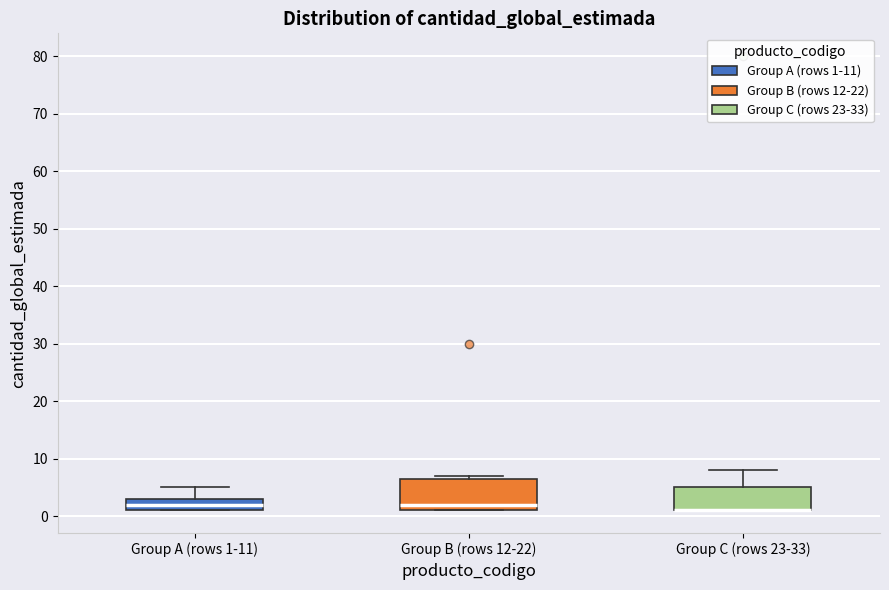

Reading left to right, transcribe this box plot: for each box, give where its median line is, the range the box spans, and where its two whiskers end, as read against the y-axis. The values are not printed on the chart, so give them approximately, as read against the axis.

Group A (rows 1-11): median 2, box 1 to 3, whiskers 1 to 5
Group B (rows 12-22): median 2, box 1 to 7, whiskers 1 to 7 (just above the box's upper edge)
Group C (rows 23-33): median 1 (drawn on the box's lower edge), box 1 to 5, whiskers 1 to 8